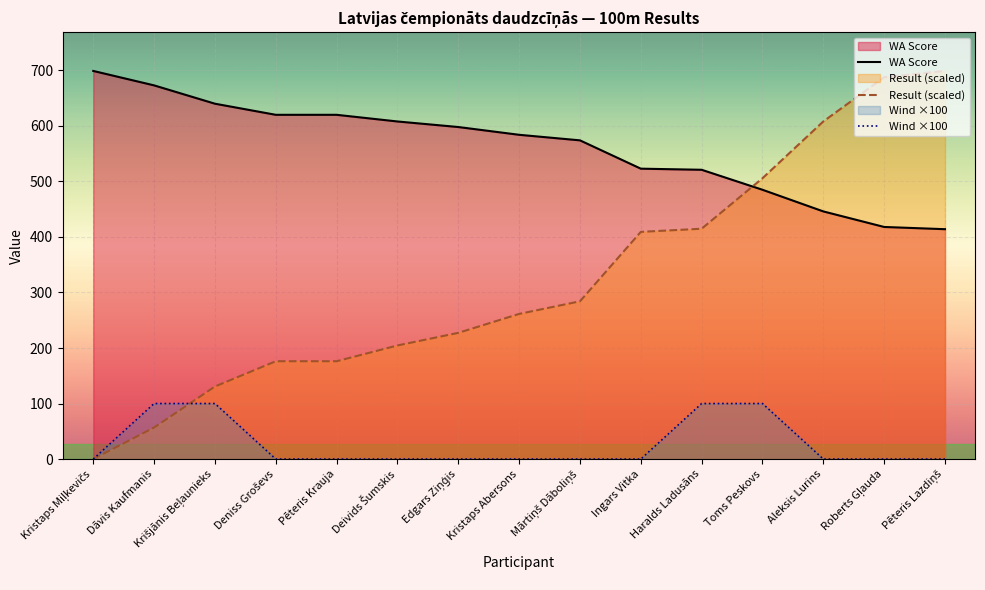

What is the label of the 13th point from the right?

Krišjānis Beļaunieks